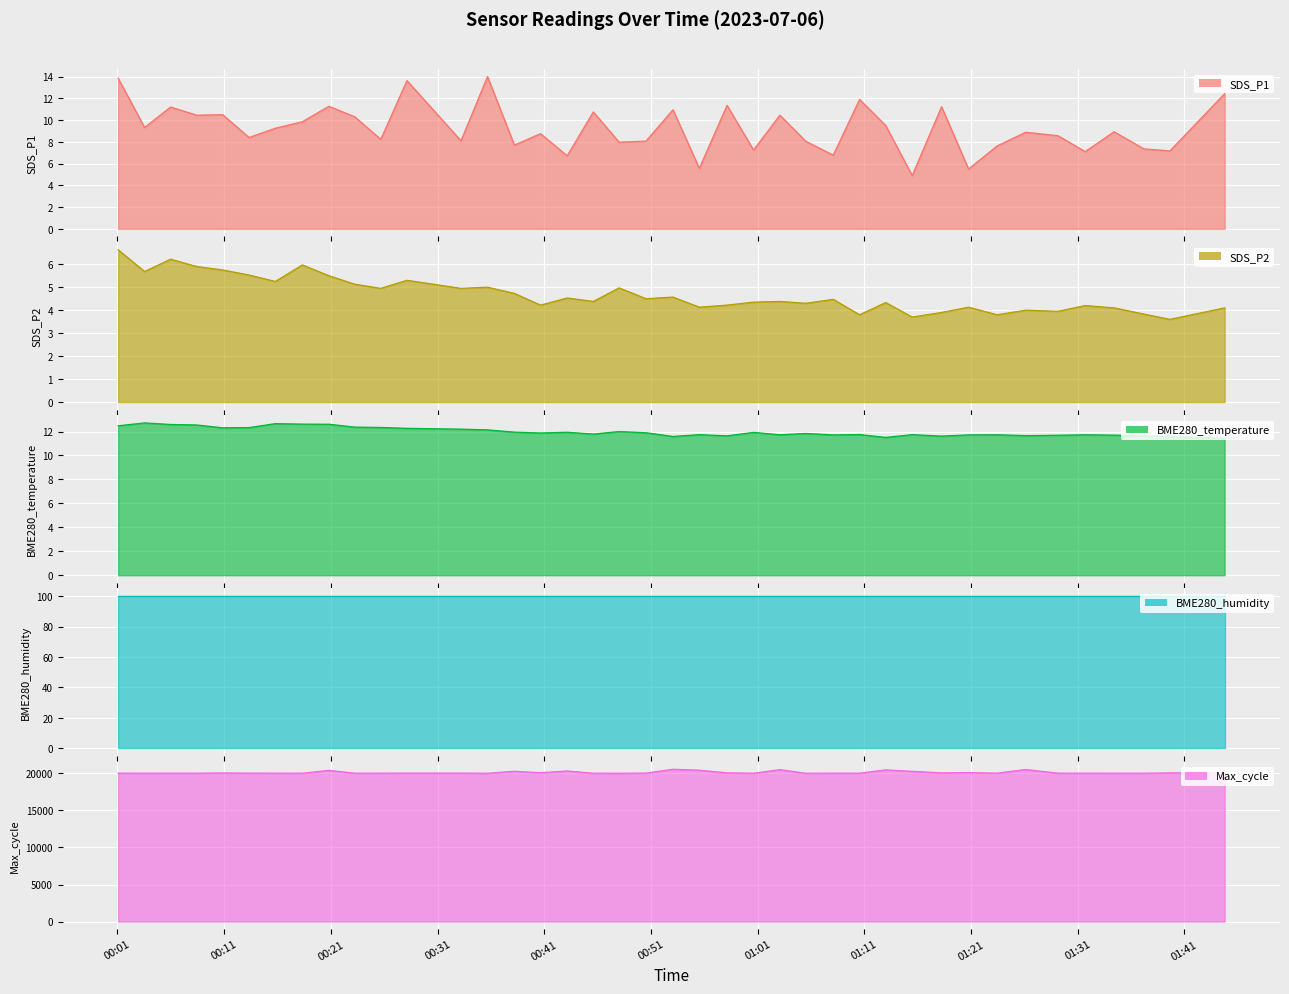

What is the total value across all series at 2023/07/06 00:50:32?

20066.5